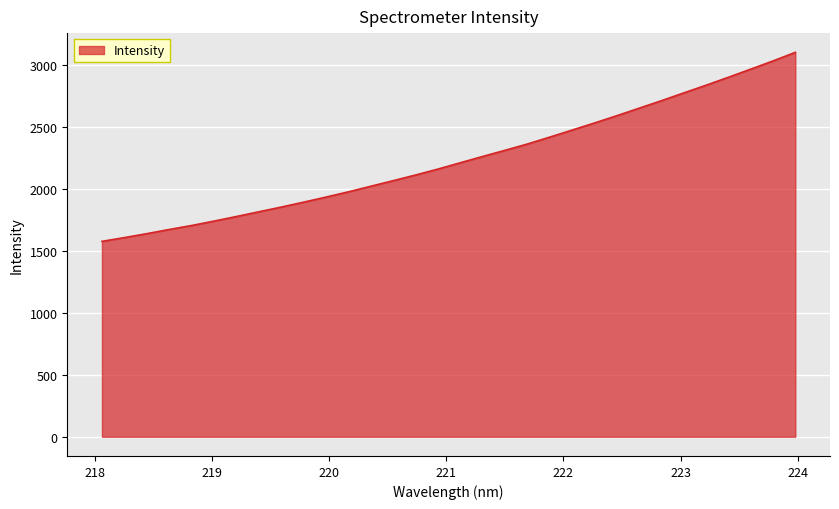

What is the greatest value displayed?

3098.9